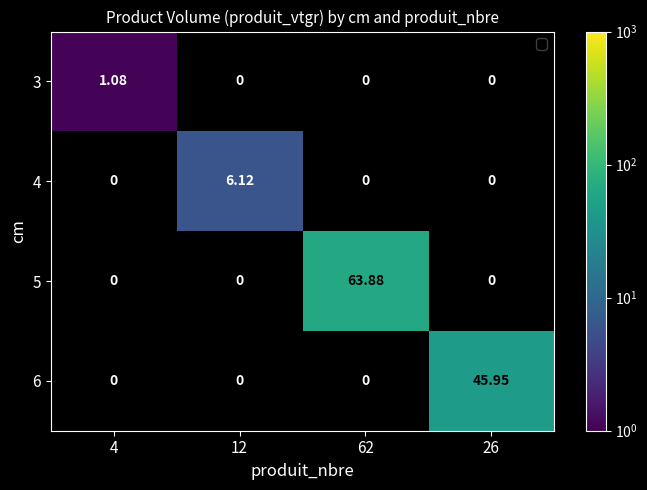

How many series are shown in this chart?

4